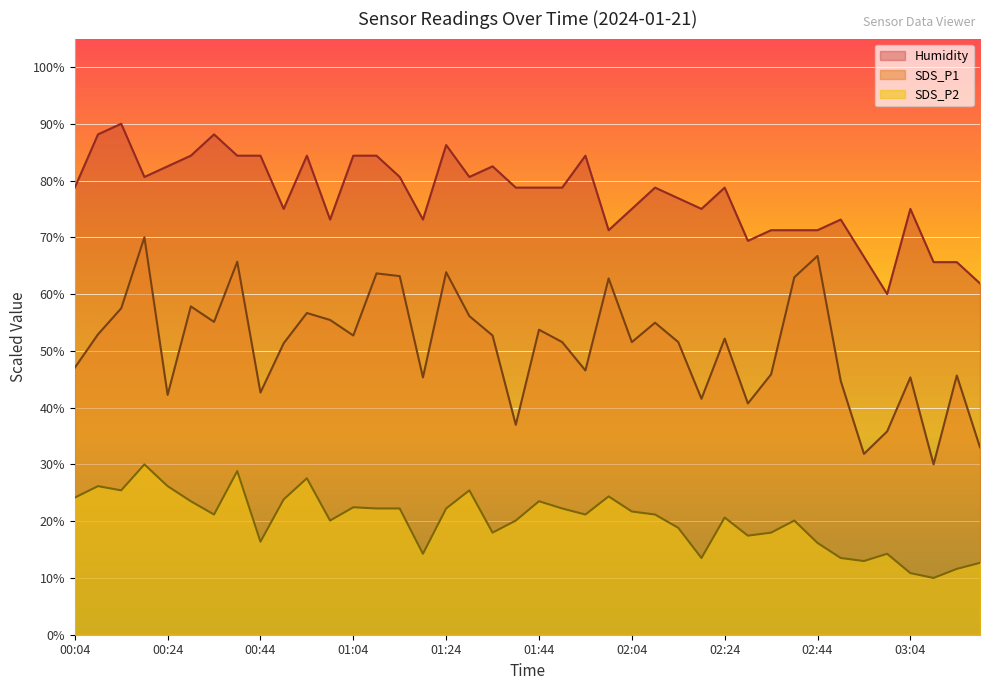

What position from the left is 00:34?

7